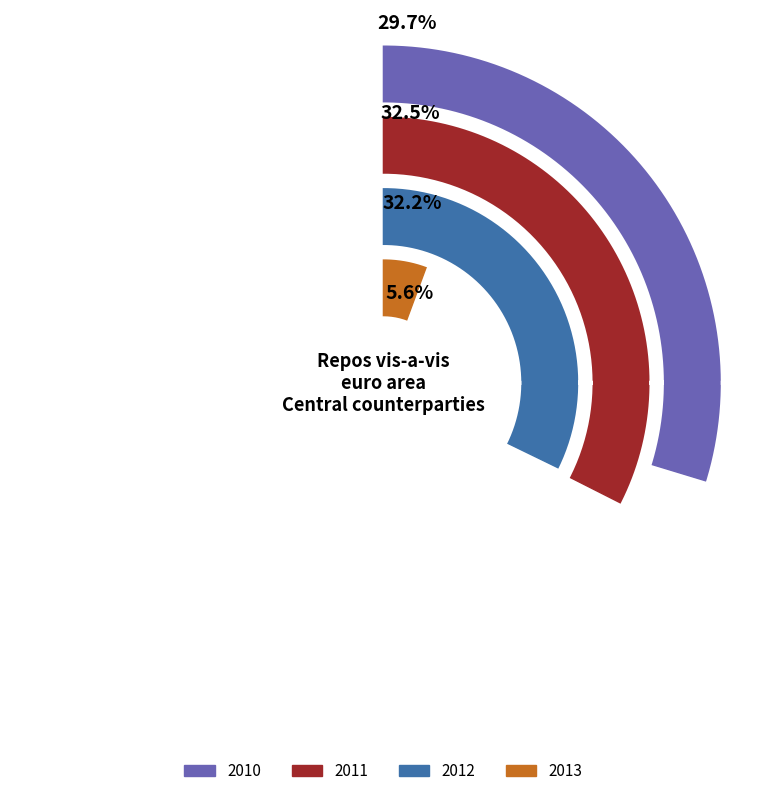

True or false: 10 accounts for 19% of the total.

False